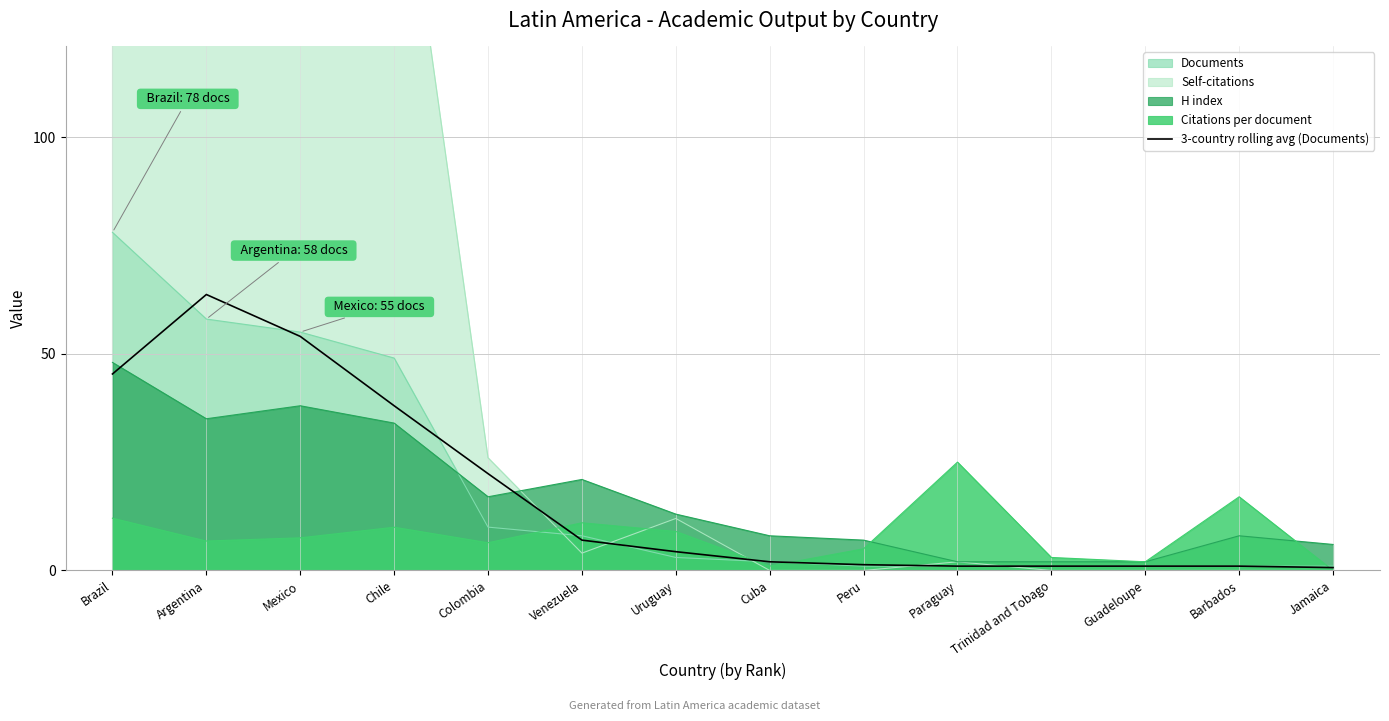

Approximately how many times larger is the value at Mexico compared to Guadeloupe?

54.0